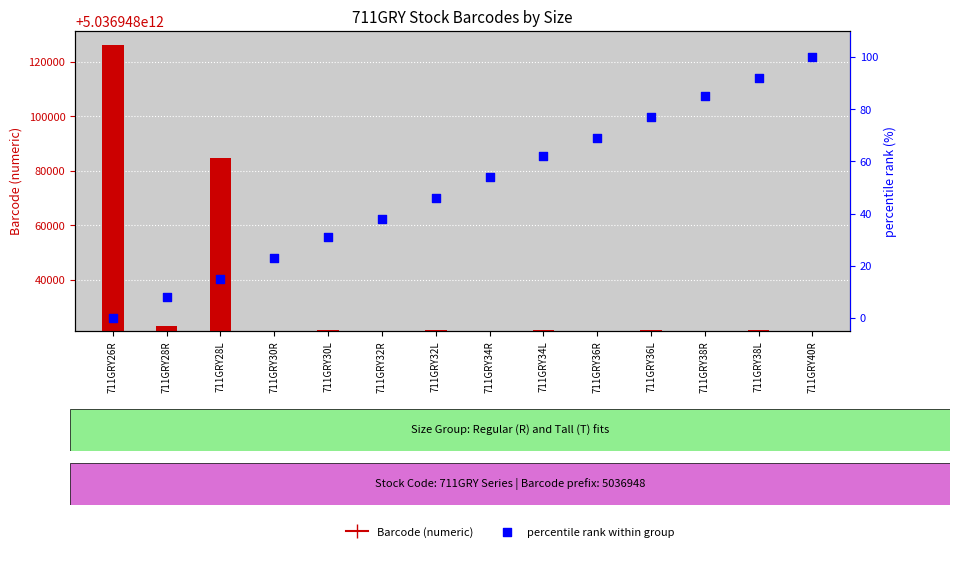

What are all the series names shown in the legend?

Barcode (numeric), percentile rank within group